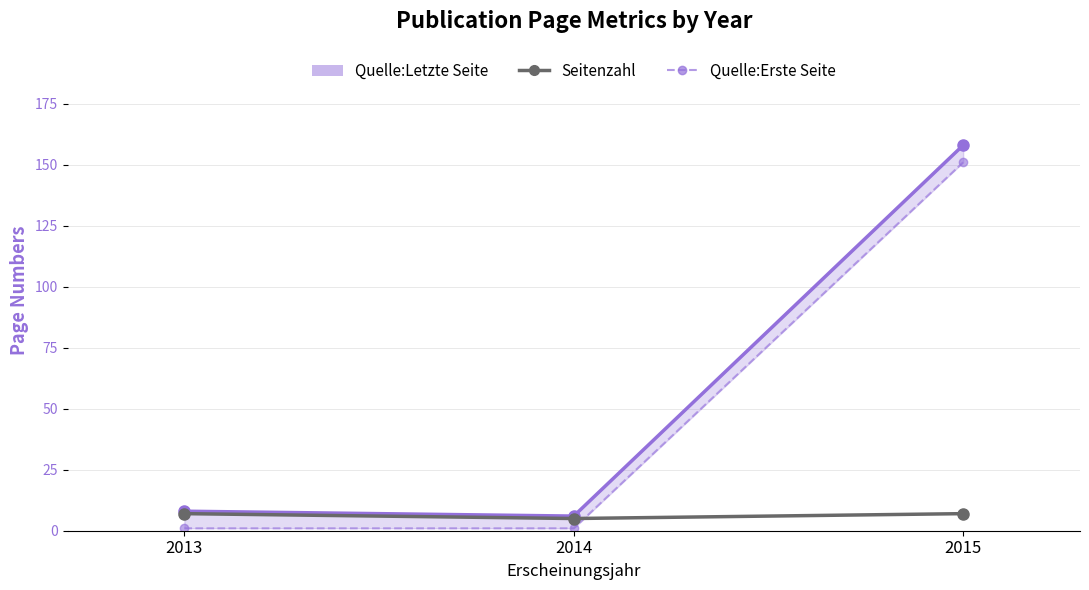

At which category is the sum across all series the highest?

2015